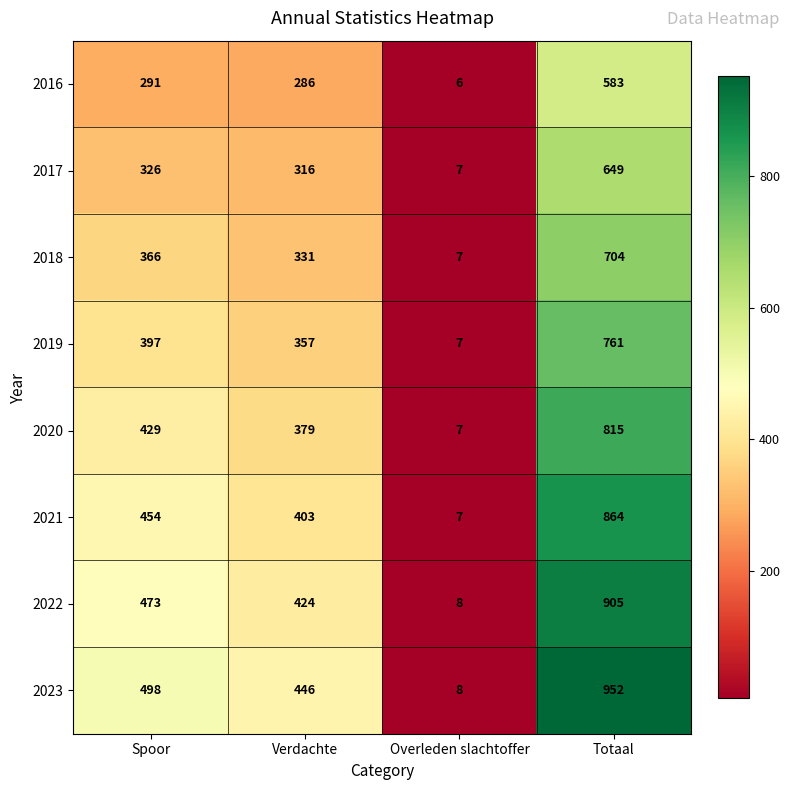

The 2021 series shows 7 at Overleden slachtoffer. True or false?

True